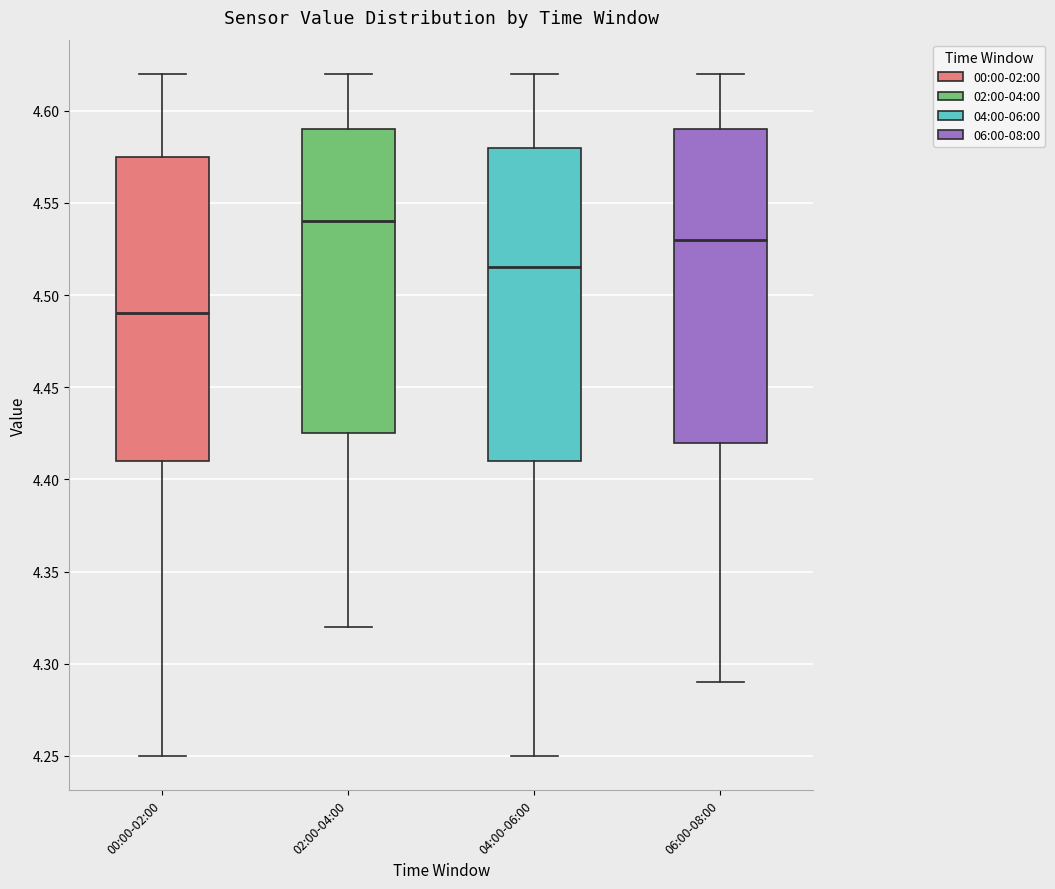

Where does the upper whisker of the box for 04:00-06:00 end on the y-axis? The values are not printed on the chart, so give them approximately, as read against the axis.

4.620